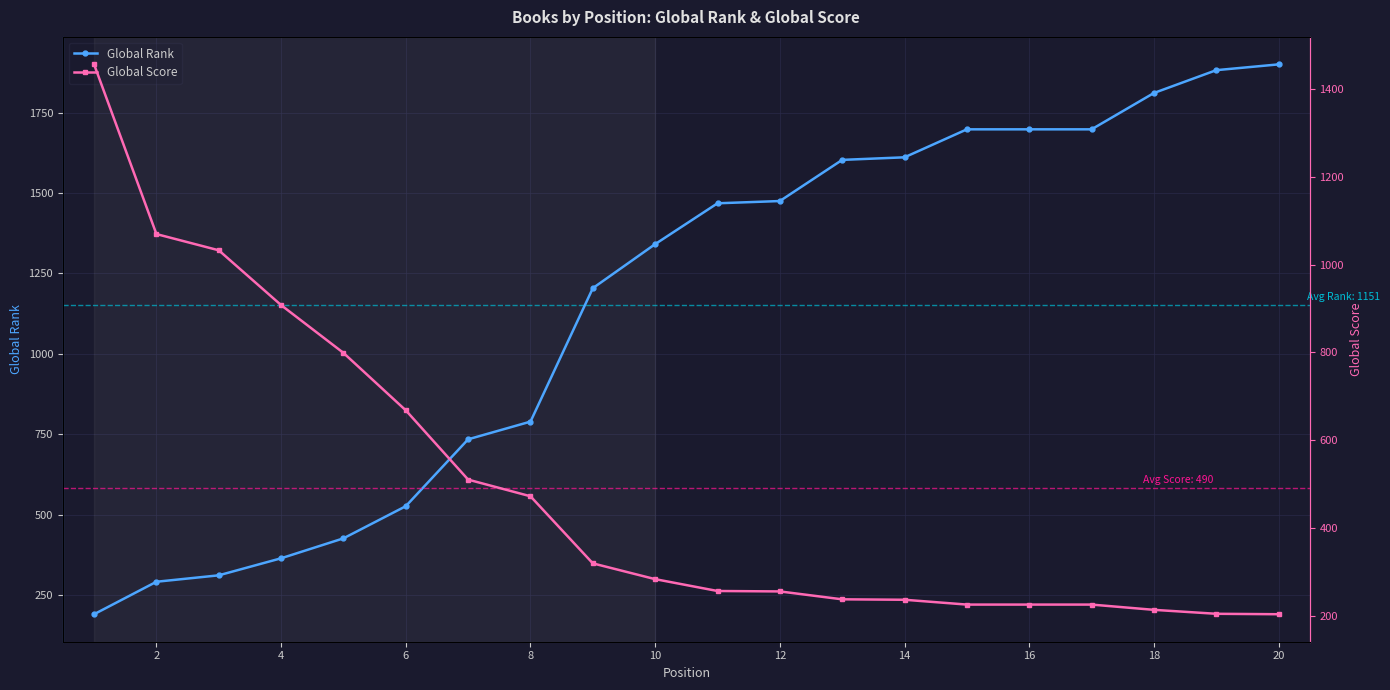

What is the minimum value for Global Rank?

190